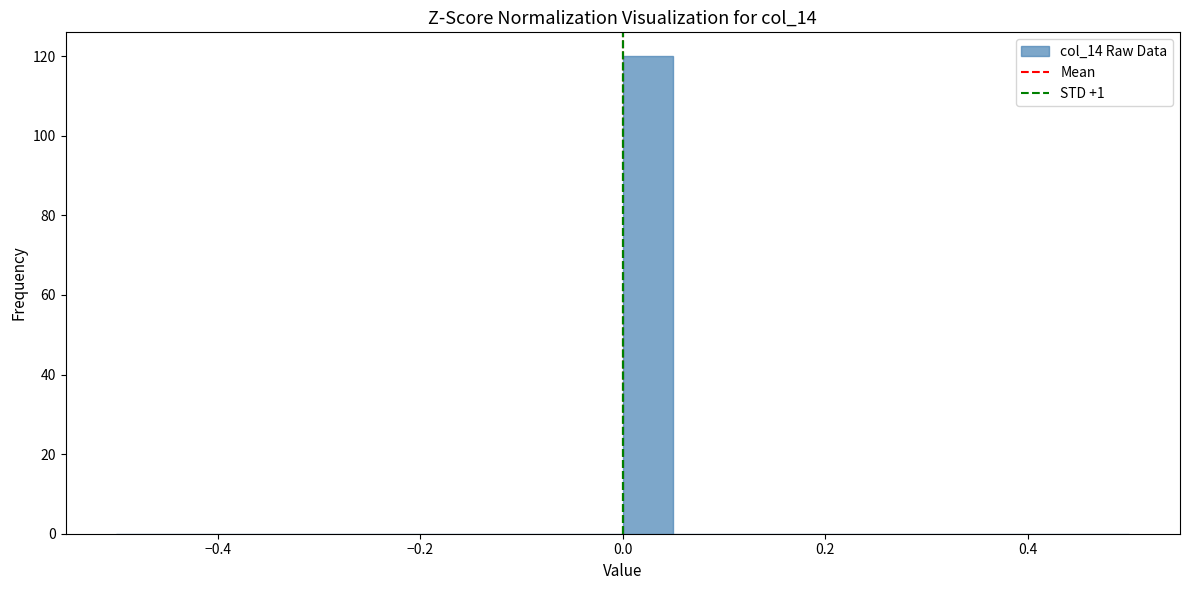

Around what value on the x-axis is the tallest bar? Give the approximate position of its centre, as read against the axis.

0.02